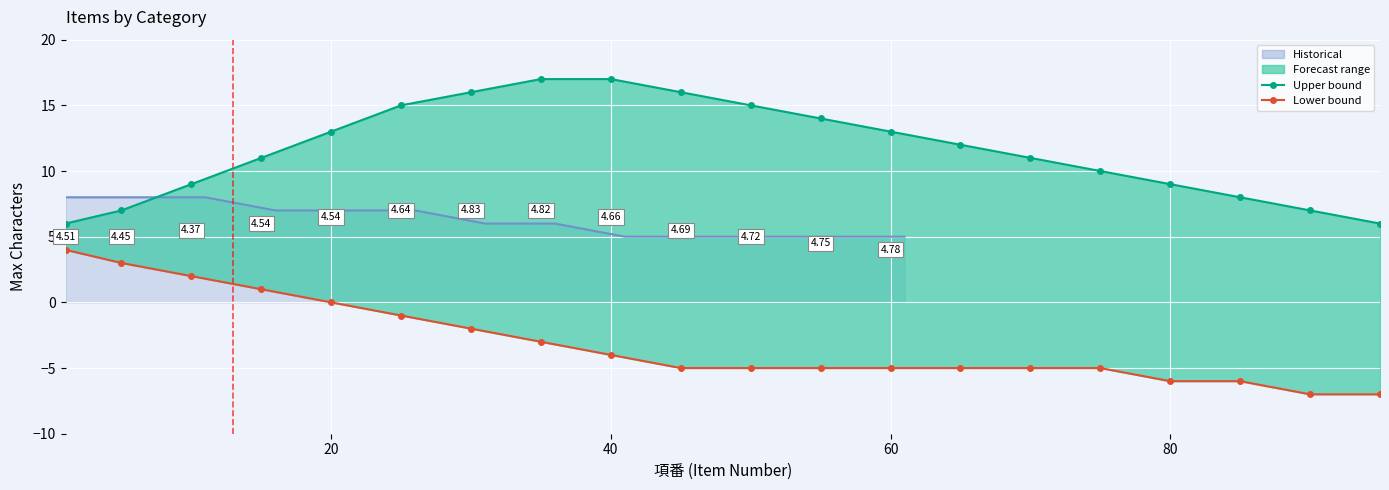

Which category has the lowest value in the lower_bound series?

90